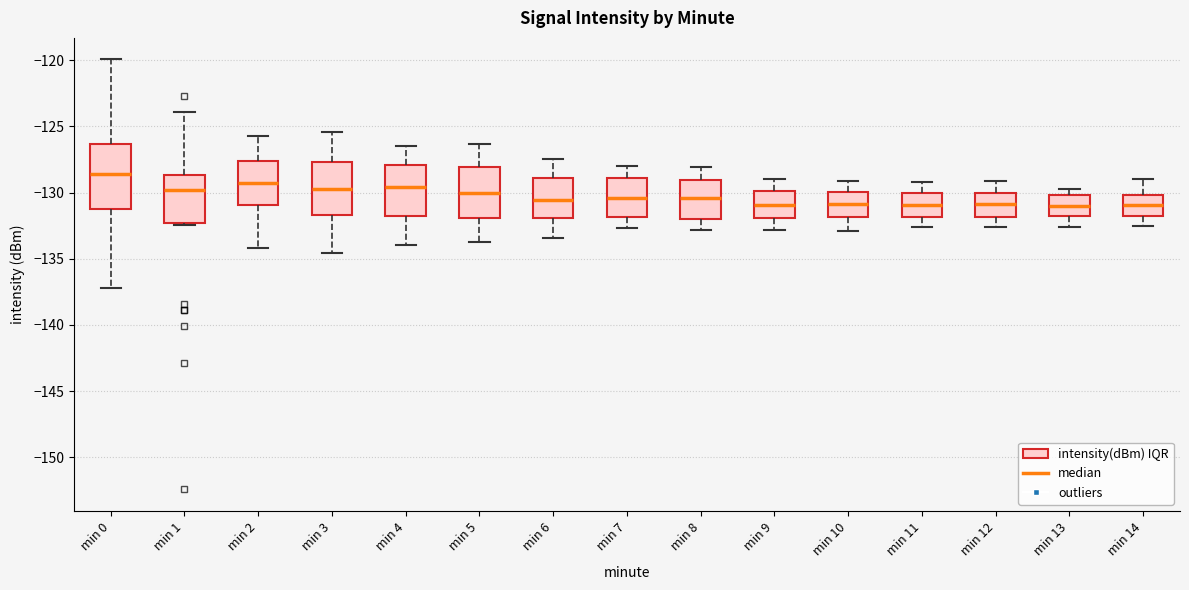

Which box's median line is the highest?

min 0